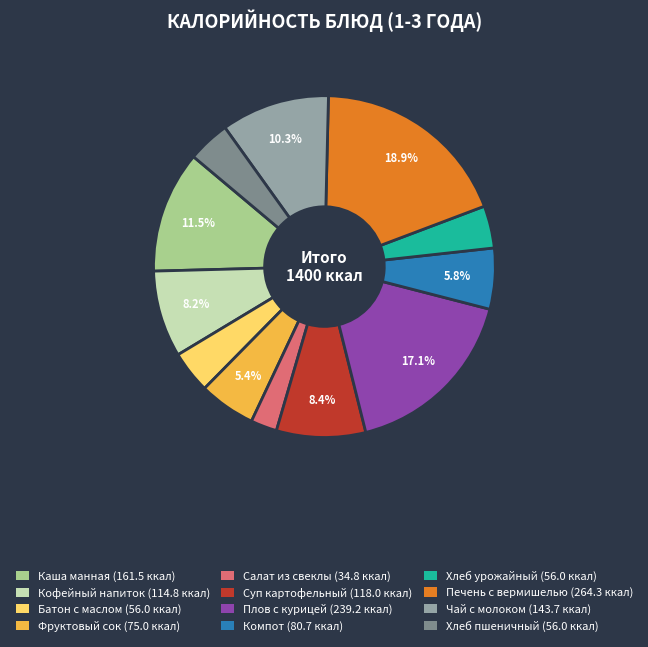

Is it true that Кофейный напиток is 8% of the pie?

True